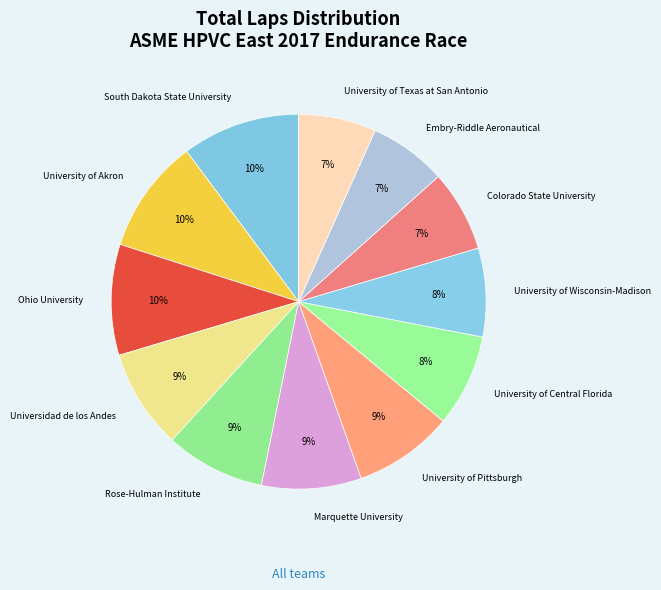

Count the number of slices in the pie.

12